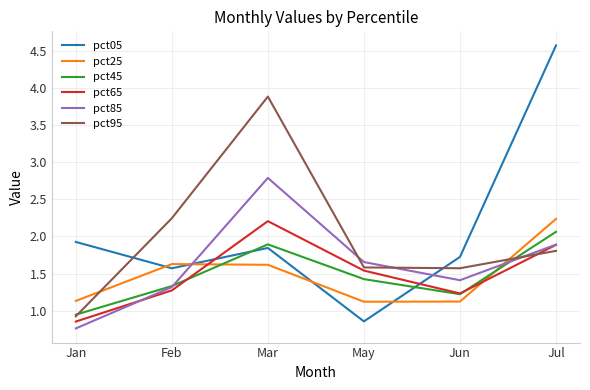

How many times do pct45 and pct05 cross each other?

2